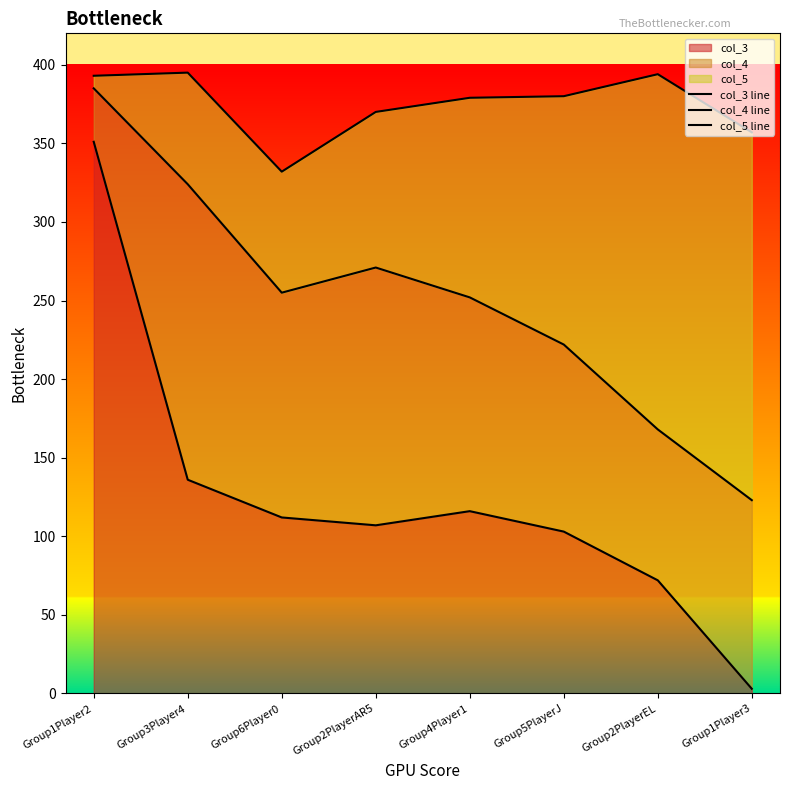

True or false: col_5 line and col_4 line cross at least once.

False